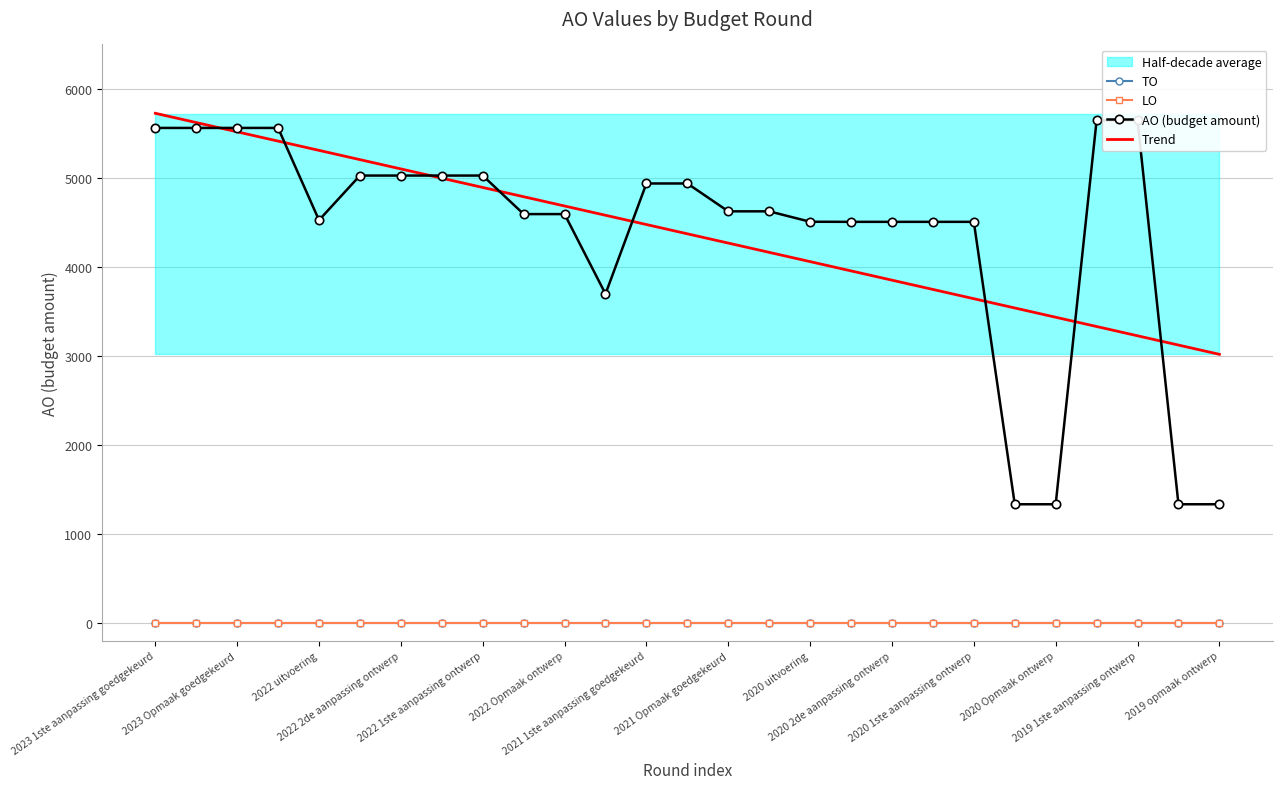

Read the AO (budget amount) value at 2023 Opmaak goedgekeurd.

5562.0